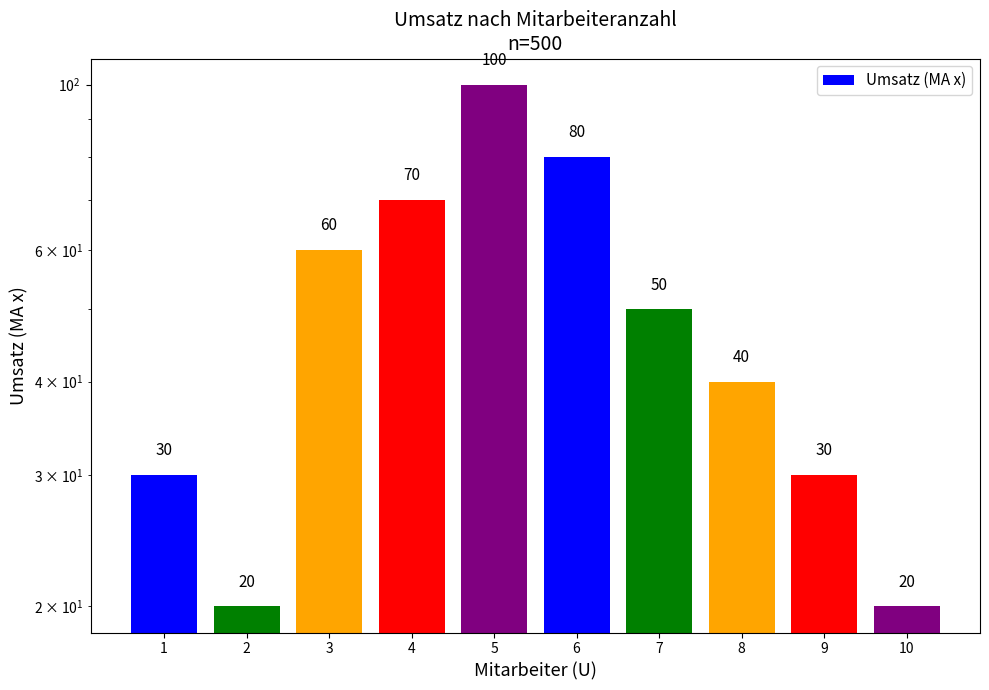

List the labels in order of value, smallest first.

2, 10, 1, 9, 8, 7, 3, 4, 6, 5